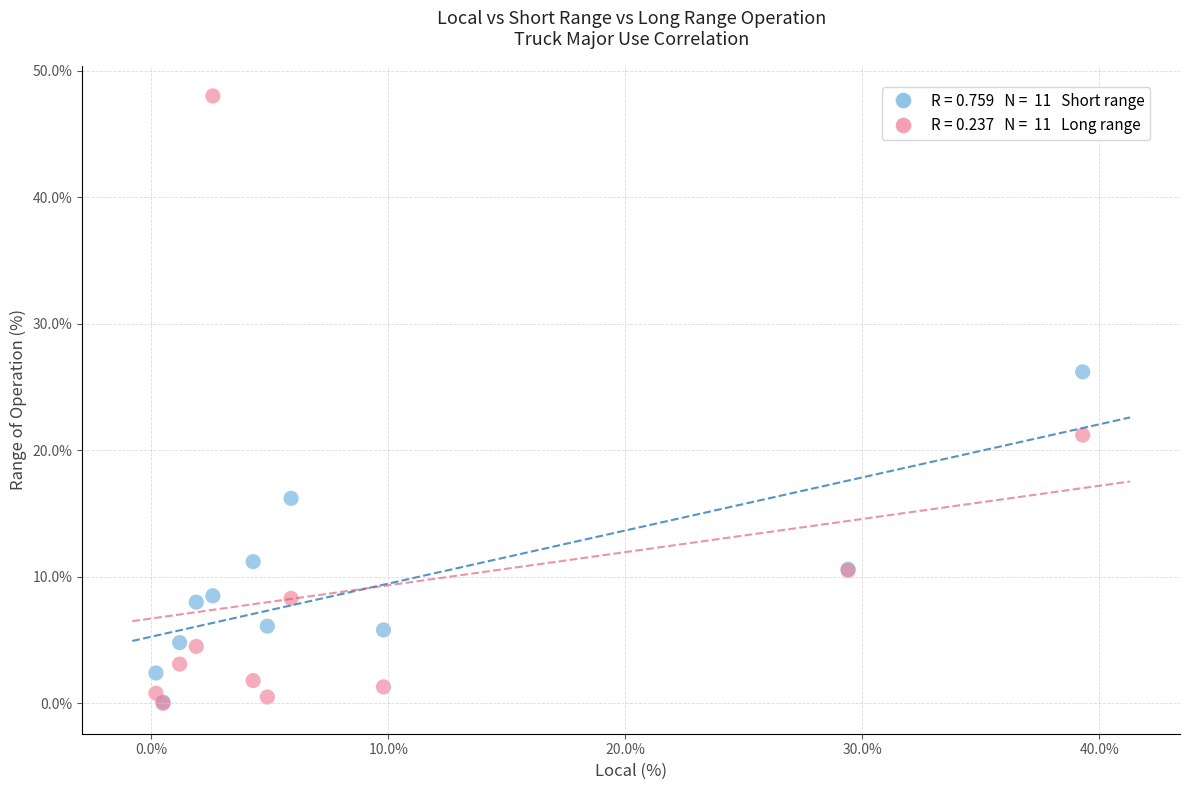

Across all series, what Y value is closest to 24?

26.2